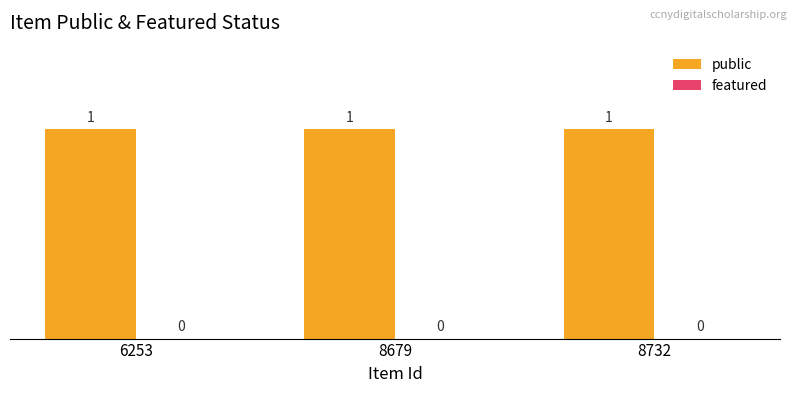

Which series changed the most between 6253 and 8732?

public